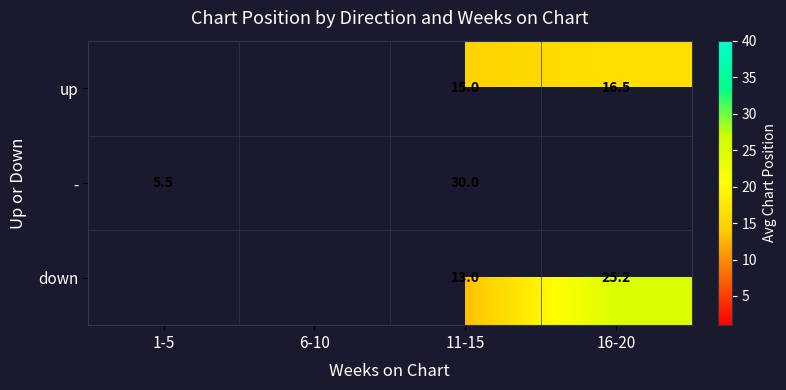

Rank the series at 11-15 from highest to lowest value.

-, up, down